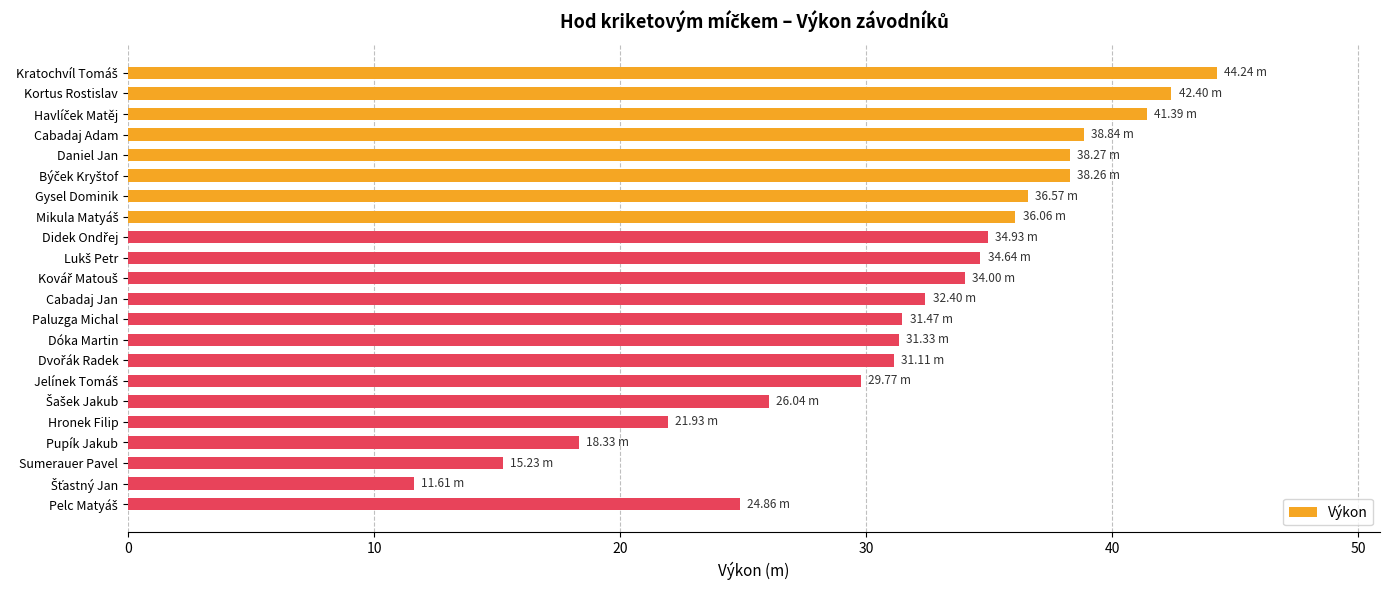

What is the label of the 5th bar from the top?

Daniel Jan